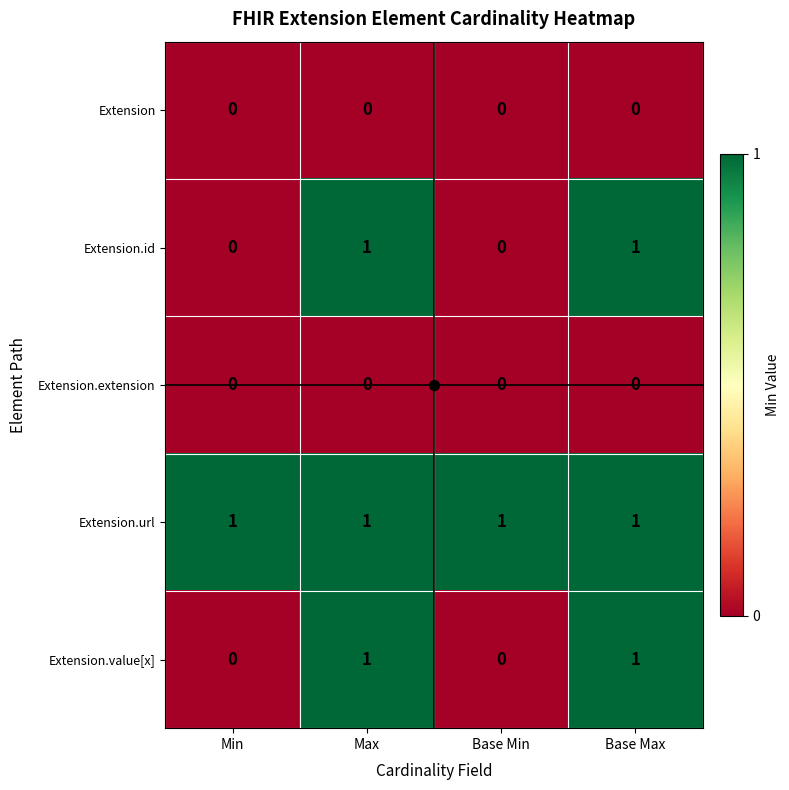

Is it true that Extension.id equals 2 at Max?

False